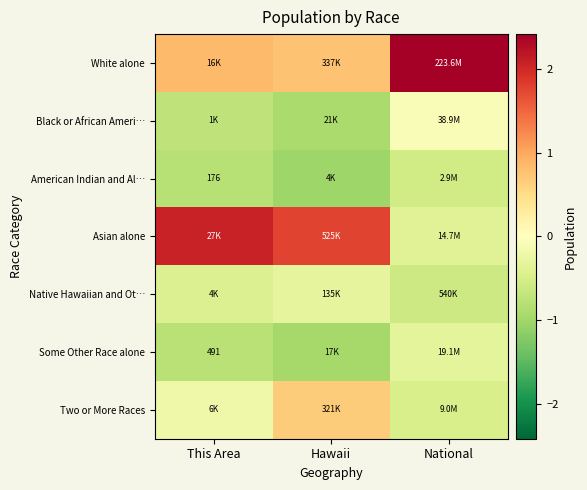

The value of Black or African Ameri… at This Area is -0.7. True or false?

True